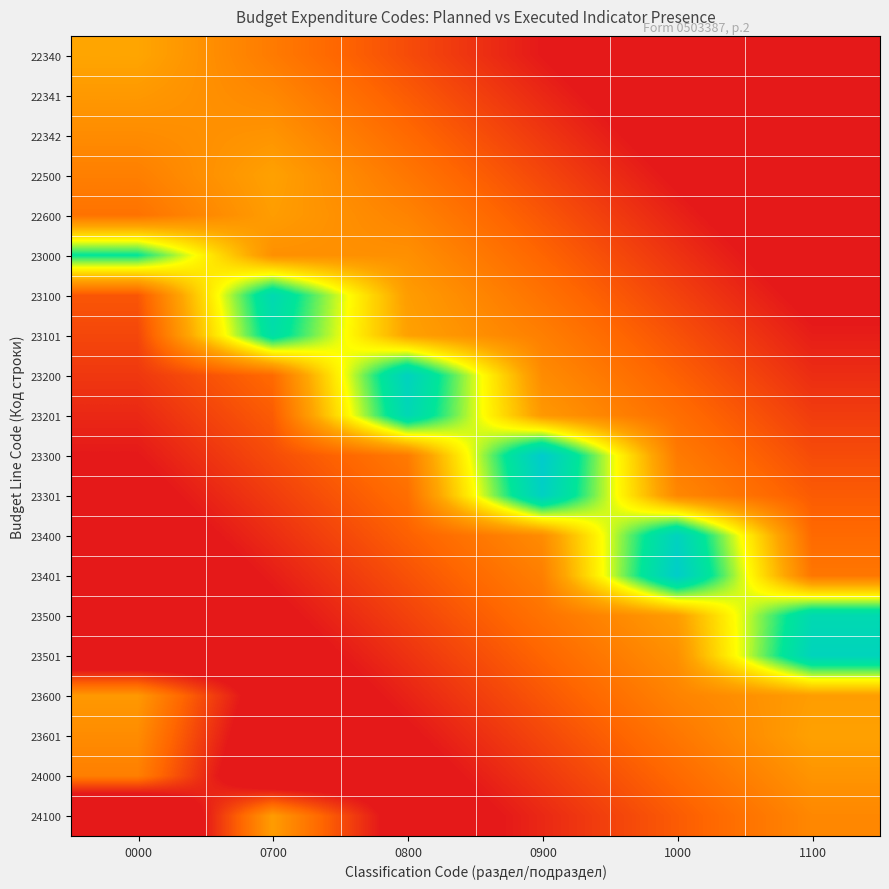

Reading left to right, extract all data points from this chart.

22340: 0000=0.4	0700=0.3	0800=0.1	0900=0.0	1000=-0.1	1100=-0.3
22341: 0000=0.4	0700=0.3	0800=0.2	0900=0.0	1000=-0.1	1100=-0.2
22342: 0000=0.3	0700=0.3	0800=0.2	0900=0.1	1000=-0.1	1100=-0.2
22500: 0000=0.3	0700=0.4	0800=0.3	0900=0.1	1000=-0.0	1100=-0.1
22600: 0000=0.2	0700=0.4	0800=0.3	0900=0.2	1000=0.0	1100=-0.1
23000: 0000=0.8	0700=0.3	0800=0.3	0900=0.2	1000=0.1	1100=-0.1
23100: 0000=0.2	0700=0.9	0800=0.4	0900=0.2	1000=0.1	1100=-0.0
23101: 0000=0.1	0700=0.9	0800=0.4	0900=0.3	1000=0.1	1100=0.0
23200: 0000=0.1	0700=0.2	0800=0.9	0900=0.3	1000=0.2	1100=0.1
23201: 0000=0.0	0700=0.2	0800=0.9	0900=0.4	1000=0.2	1100=0.1
23300: 0000=0.0	0700=0.1	0800=0.3	0900=1.0	1000=0.3	1100=0.1
23301: 0000=-0.0	0700=0.1	0800=0.2	0900=1.0	1000=0.3	1100=0.2
23400: 0000=-0.1	0700=0.1	0800=0.2	0900=0.3	1000=0.9	1100=0.2
23401: 0000=-0.1	0700=0.0	0800=0.1	0900=0.3	1000=1.0	1100=0.3
23500: 0000=-0.2	0700=-0.0	0800=0.1	0900=0.2	1000=0.4	1100=0.9
23501: 0000=-0.2	0700=-0.1	0800=0.1	0900=0.2	1000=0.3	1100=0.9
23600: 0000=0.4	0700=-0.1	0800=0.0	0900=0.2	1000=0.3	1100=0.4
23601: 0000=0.3	0700=-0.1	0800=-0.0	0900=0.1	1000=0.3	1100=0.4
24000: 0000=0.3	0700=-0.2	0800=-0.1	0900=0.1	1000=0.2	1100=0.3
24100: 0000=-0.4	0700=0.4	0800=-0.1	0900=0.0	1000=0.2	1100=0.3